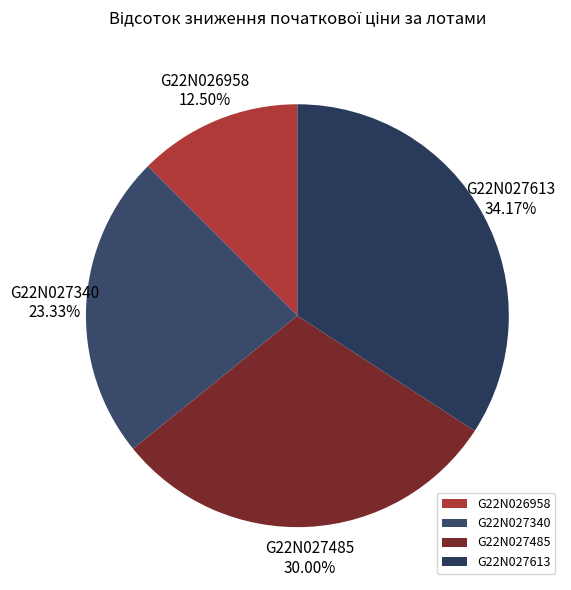

What is the ratio of the value at G22N027340 to the value at G22N027485?

0.8